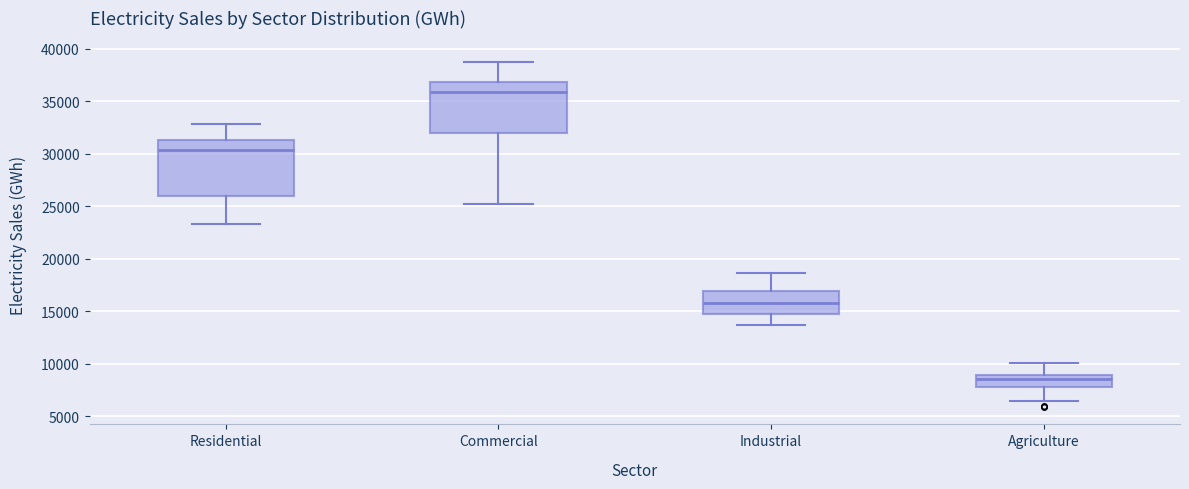

Reading left to right, transcribe this box plot: for each box, give where its median line is, the range the box spans, and where its two whiskers end, as read against the y-axis. The values are not printed on the chart, so give them approximately, as read against the axis.

Residential: median 30500, box 26000 to 31500, whiskers 23500 to 33000
Commercial: median 36000, box 32000 to 37000, whiskers 25000 to 39000
Industrial: median 16000, box 15000 to 17000, whiskers 14000 to 18500
Agriculture: median 8500, box 8000 to 9000, whiskers 6500 to 10000